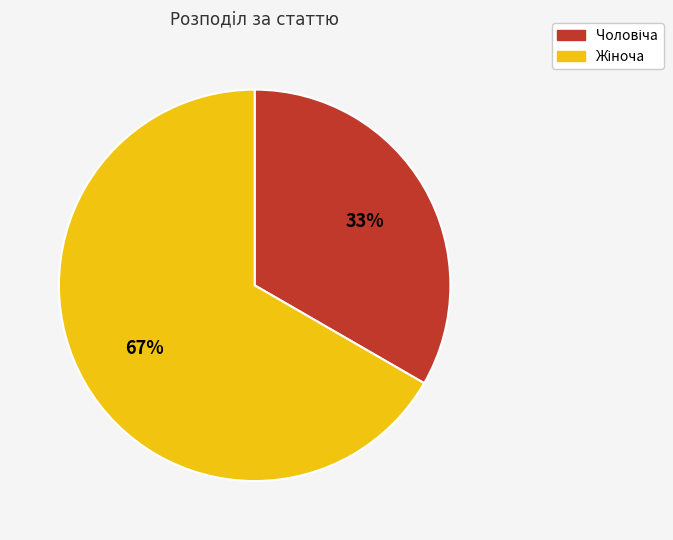

Does any single category account for the majority?

Yes